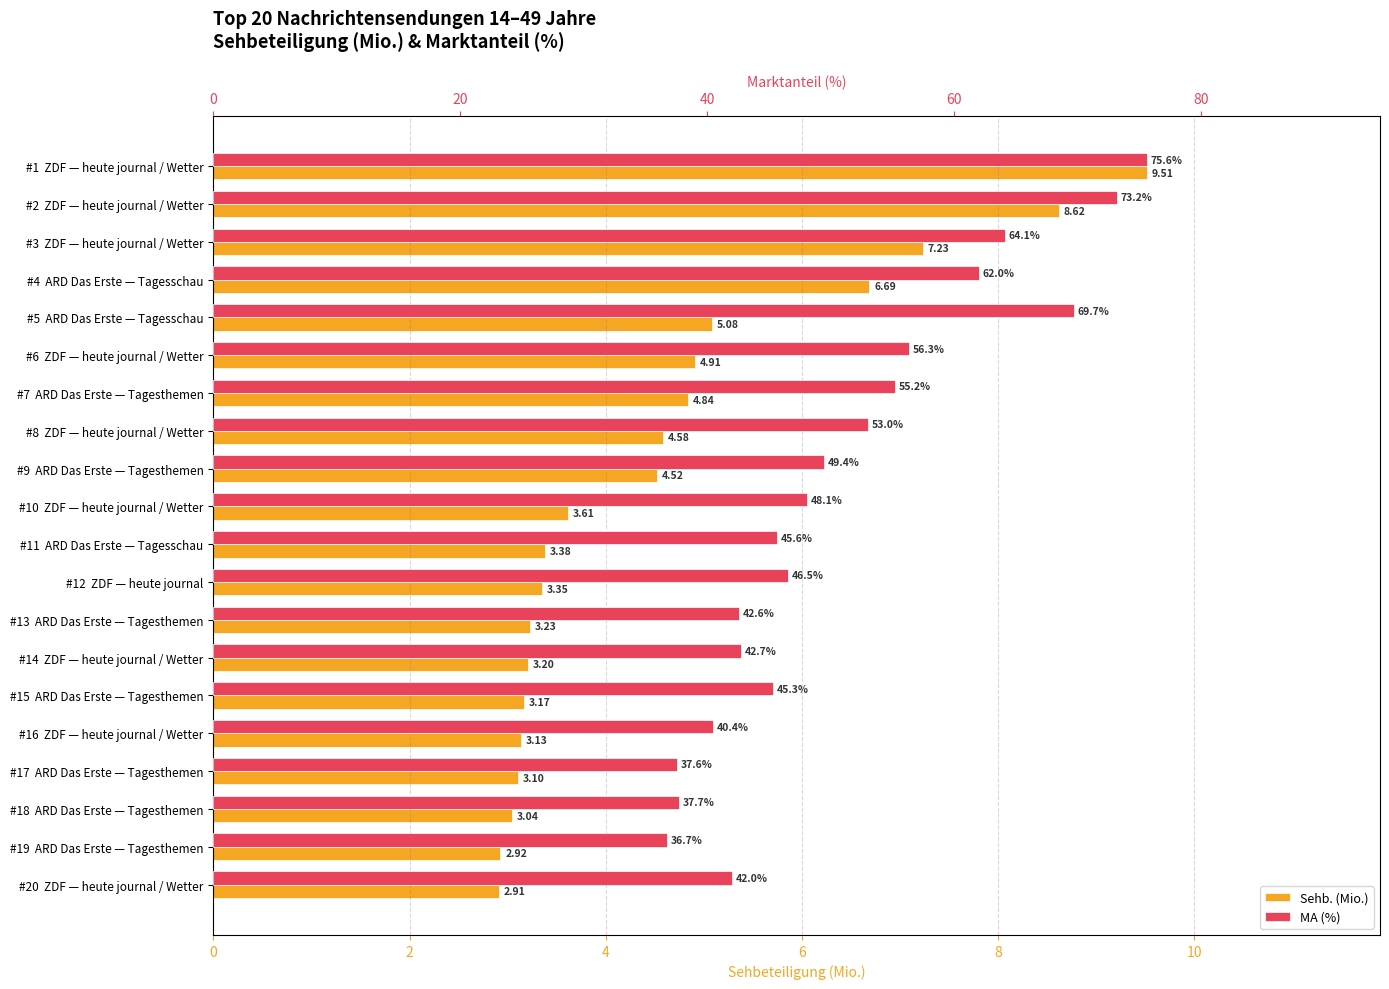

How many distinct data groups are displayed?

2